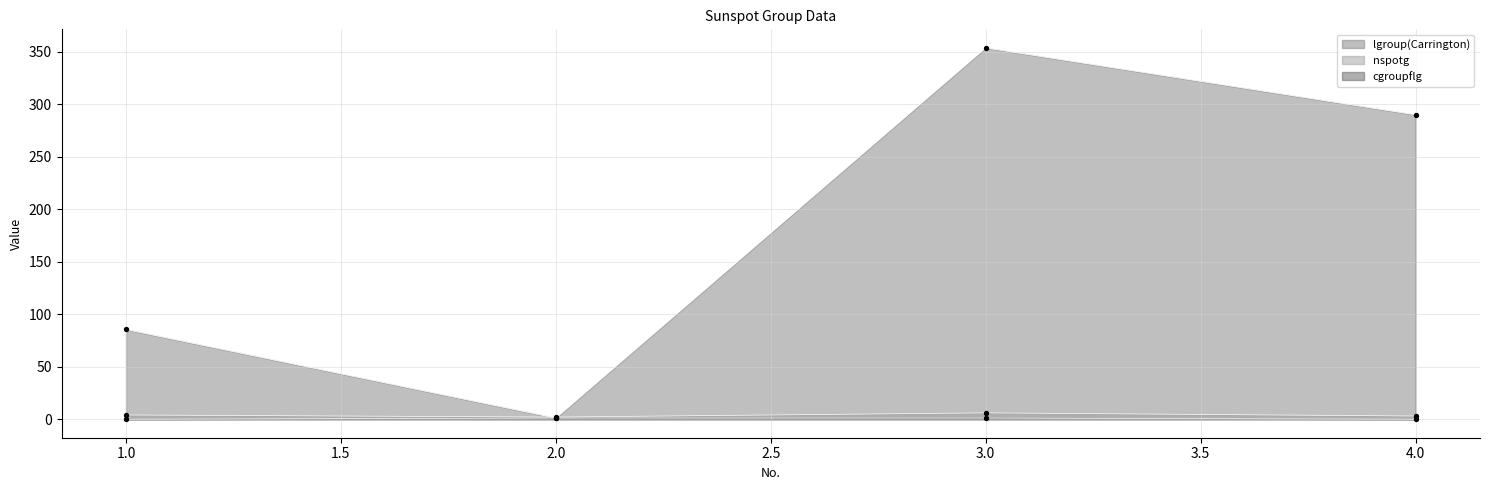

What is the total value across all series at 1?

89.5